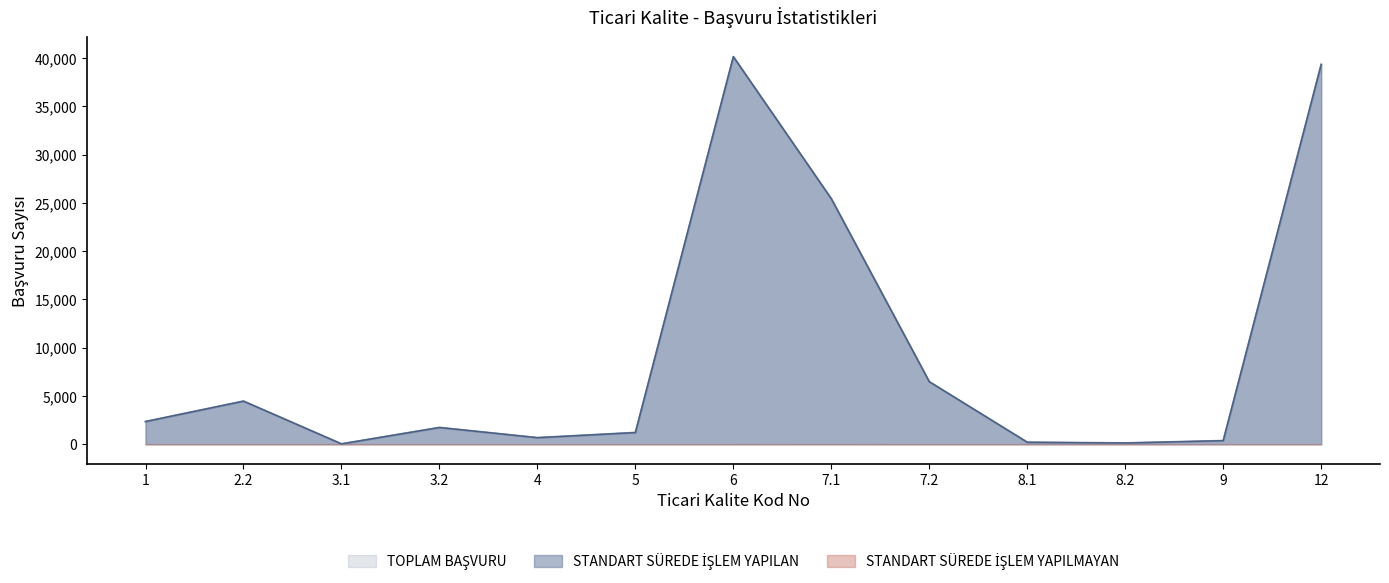

True or false: STANDART SÜREDE İŞLEM YAPILAN and TOPLAM BAŞVURU cross at least once.

False